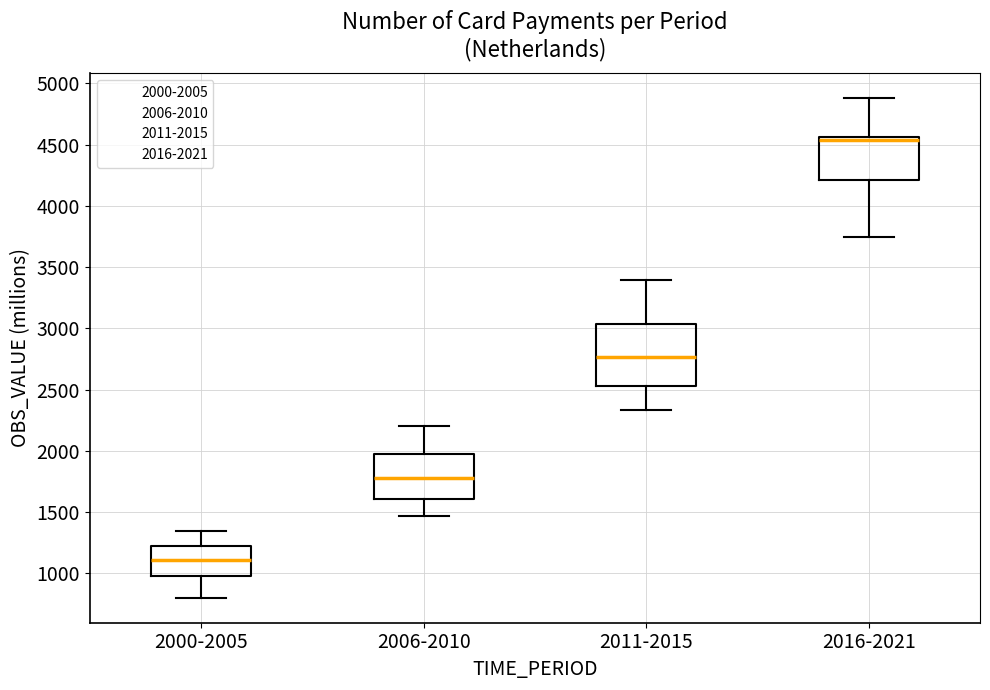

Reading left to right, transcribe this box plot: for each box, give where its median line is, the range the box spans, and where its two whiskers end, as read against the y-axis. The values are not printed on the chart, so give them approximately, as read against the axis.

2000-2005: median 1100, box 1000 to 1200, whiskers 800 to 1350
2006-2010: median 1800, box 1600 to 2000, whiskers 1450 to 2200
2011-2015: median 2750, box 2550 to 3050, whiskers 2350 to 3400
2016-2021: median 4550 (just below the box's upper edge), box 4200 to 4550, whiskers 3750 to 4900